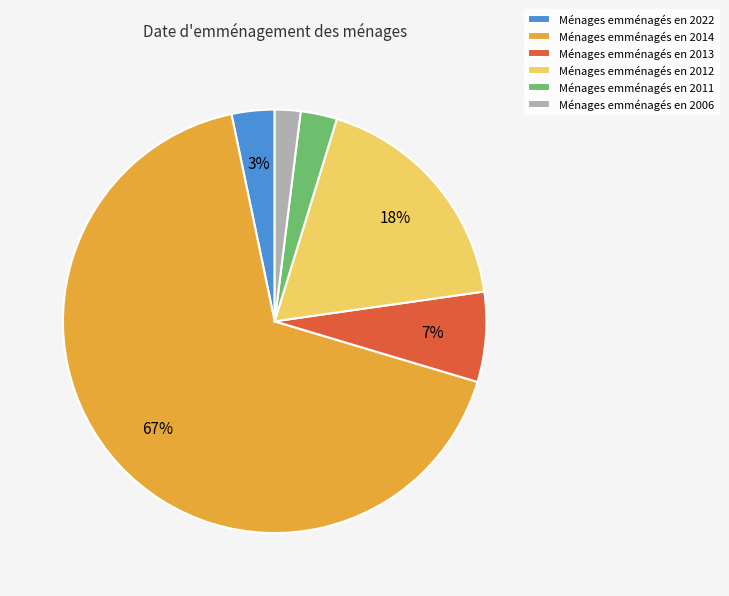

Which slice is the smallest?

Ménages emménagés en 2006